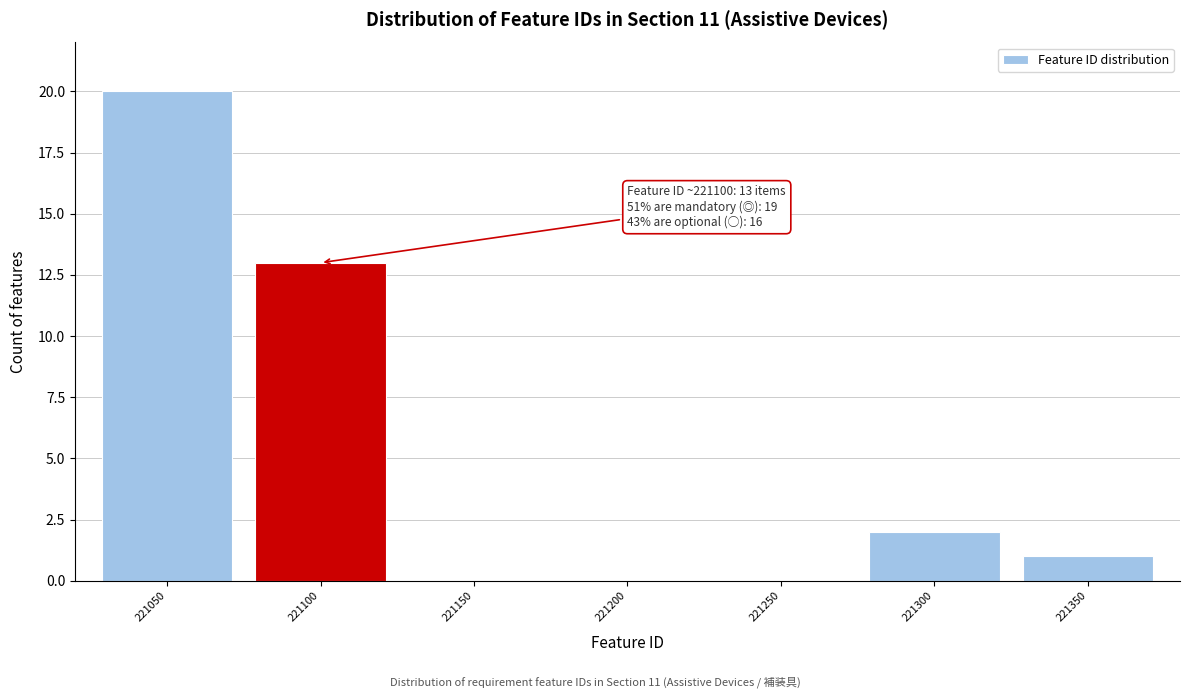

Reading left to right, extract all data points from this chart.

221050=20	221100=13	221150=0	221200=0	221250=0	221300=2	221350=1